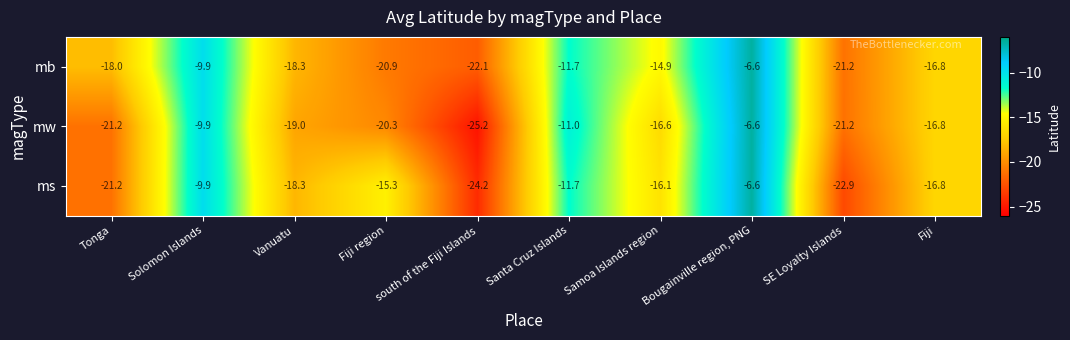

What is the difference between the ms values at south of the Fiji Islands and Fiji region?

8.9